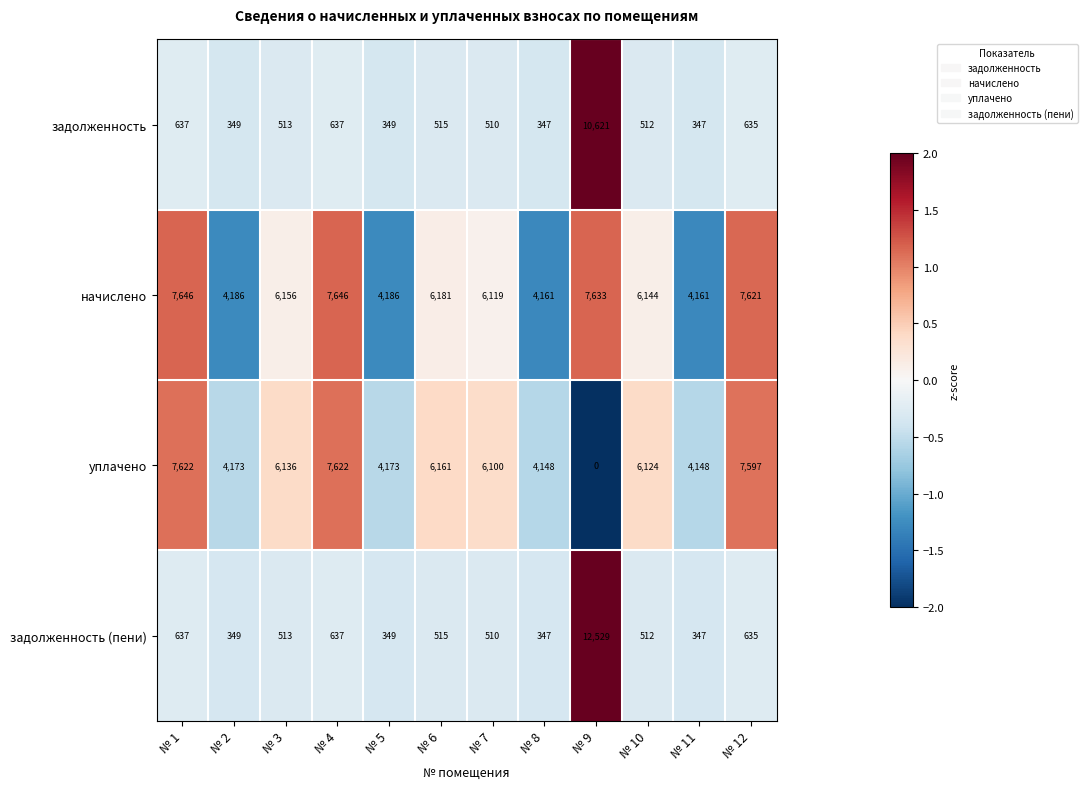

At how many categories does at least one series exceed 0?

12